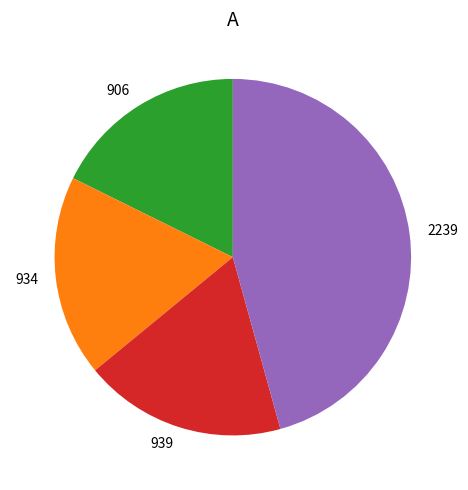

What is the ratio of the value at 2239 to the value at 934?

2.5